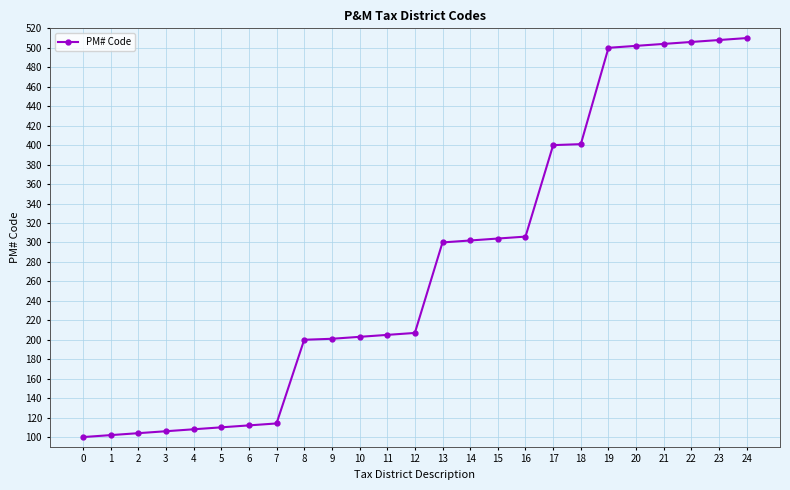

What is the average value?

277